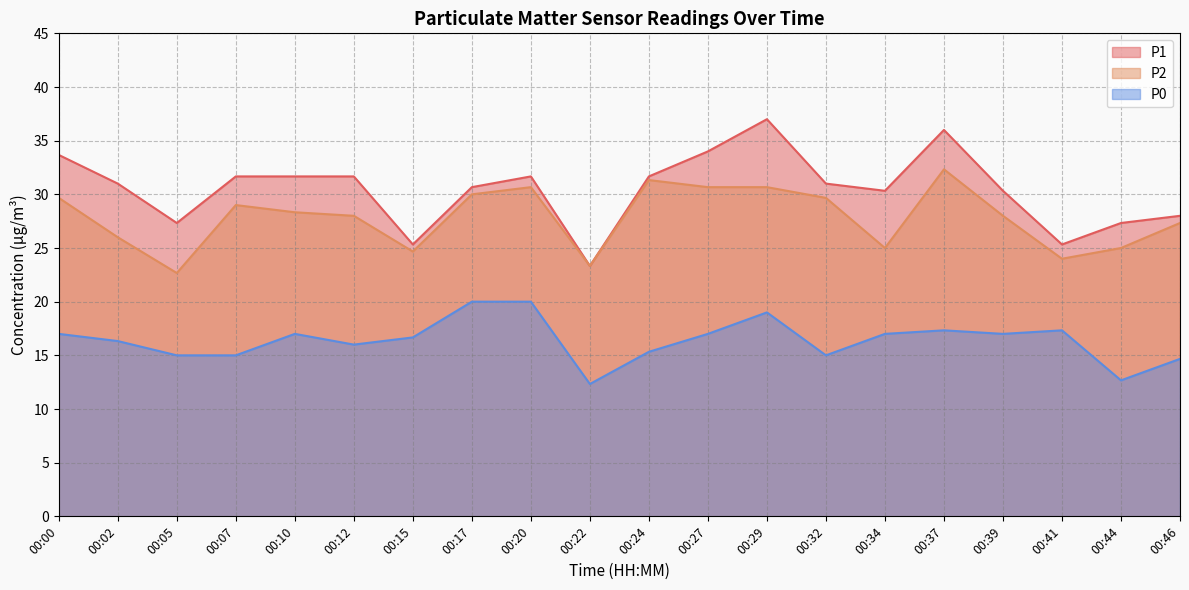

What is the minimum value shown in the chart?

12.3